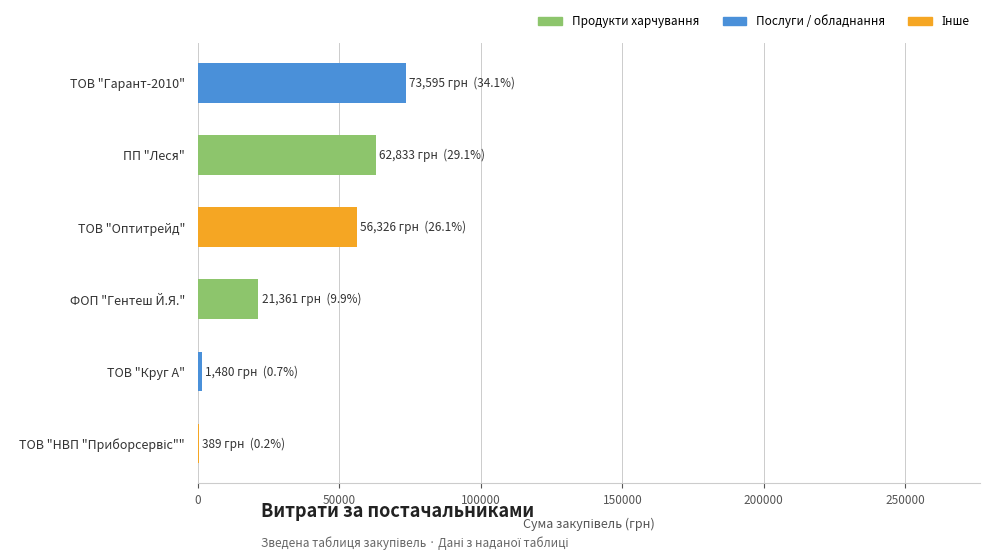

What value does the data have at ТОВ "Оптитрейд"?

56325.9